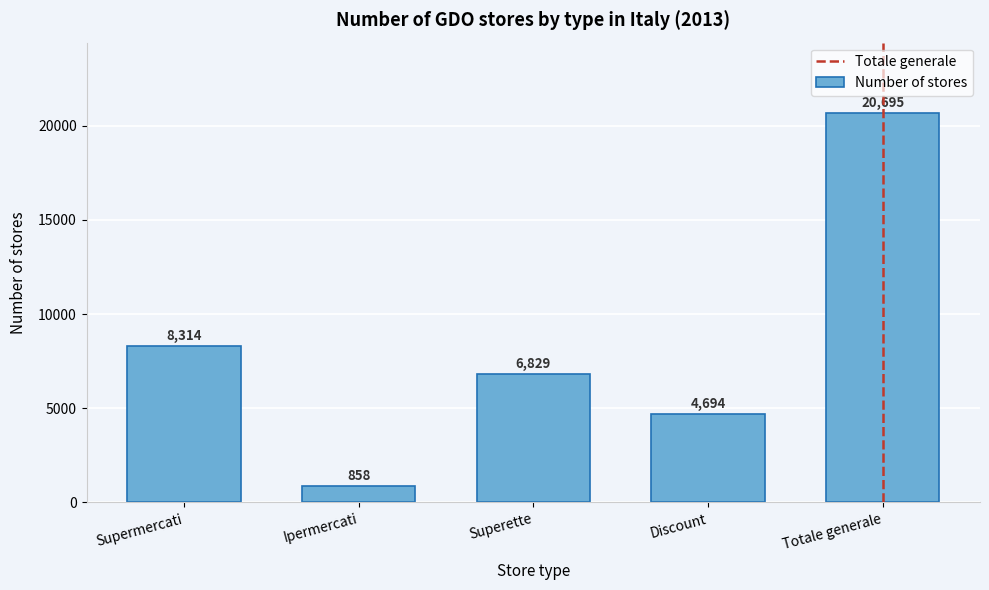

Reading left to right, list all the values displayed in this chart.

8314	858	6829	4694	20695